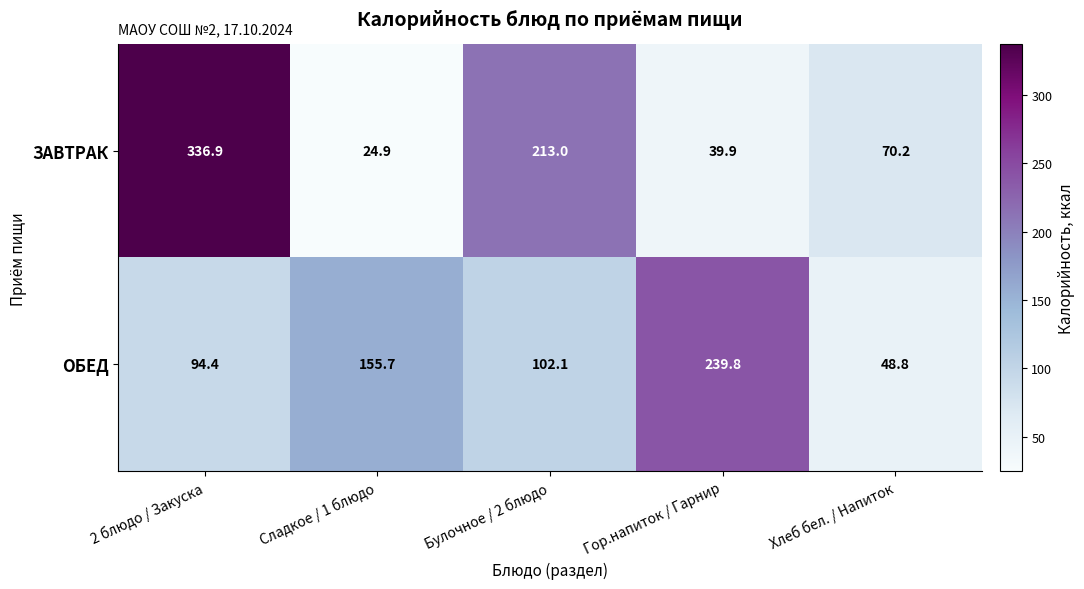

What is the difference between the second highest and second lowest values in the ЗАВТРАК series?

173.1